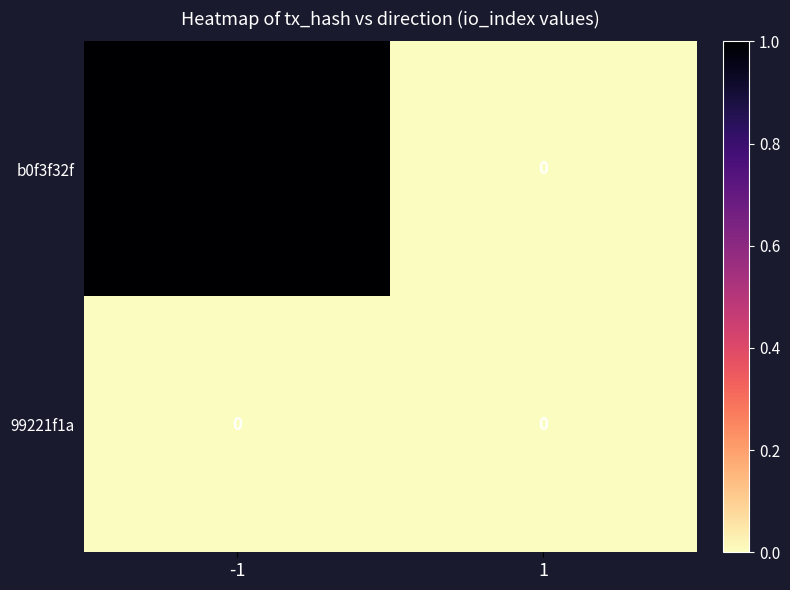

Which series changed the most between -1 and 1?

b0f3f32f